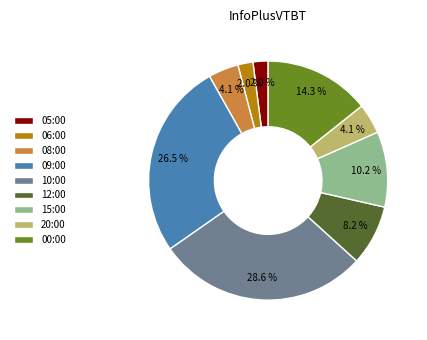

What is the largest slice in the pie chart?

10:00